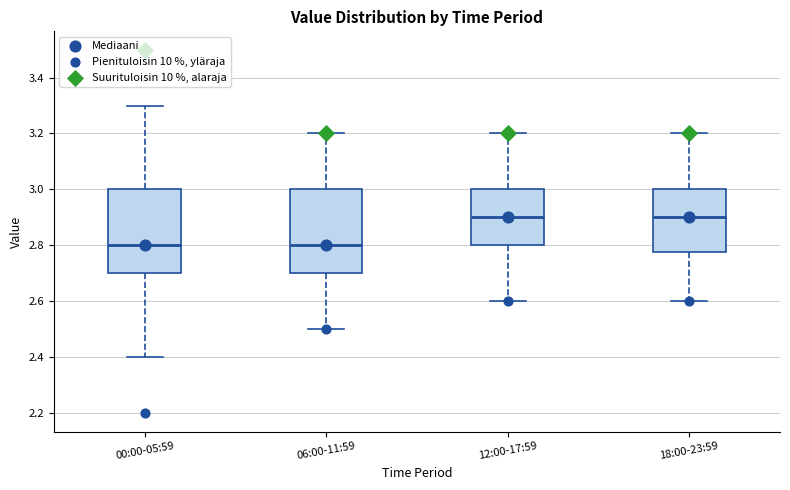

Where is the lower edge of the box for 18:00-23:59 on the y-axis? The values are not printed on the chart, so give them approximately, as read against the axis.

2.78